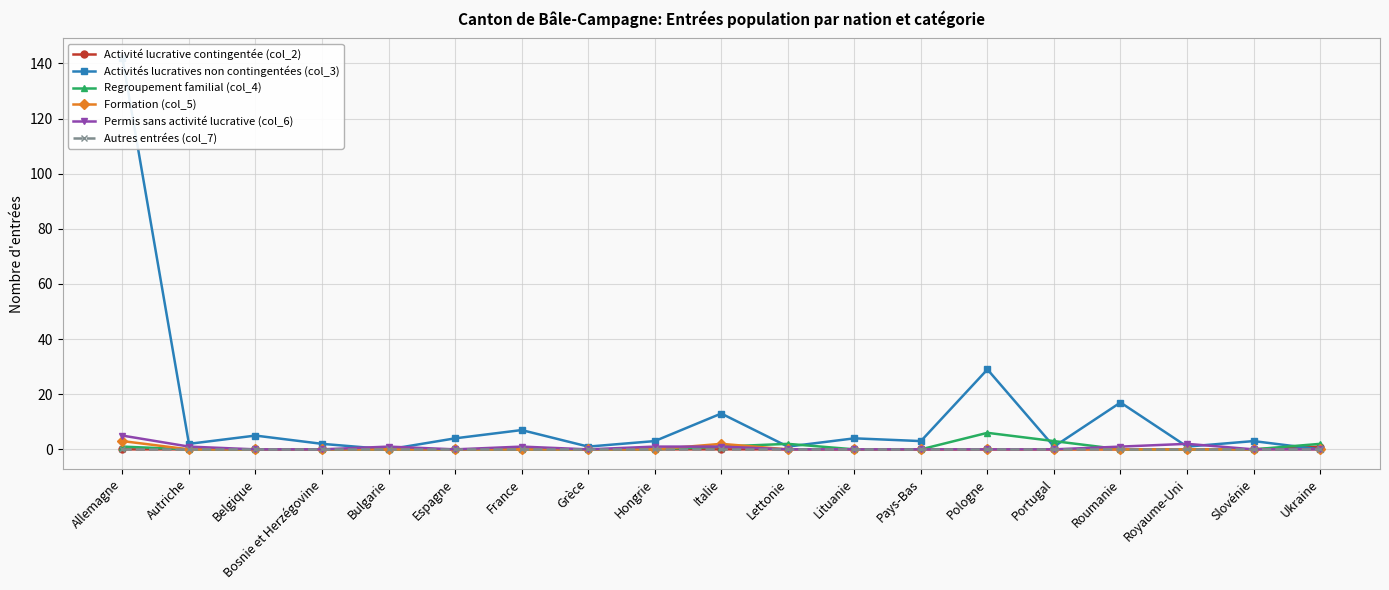

Where is the first local minimum for Activités lucratives non contingentées (col_3)?

Autriche